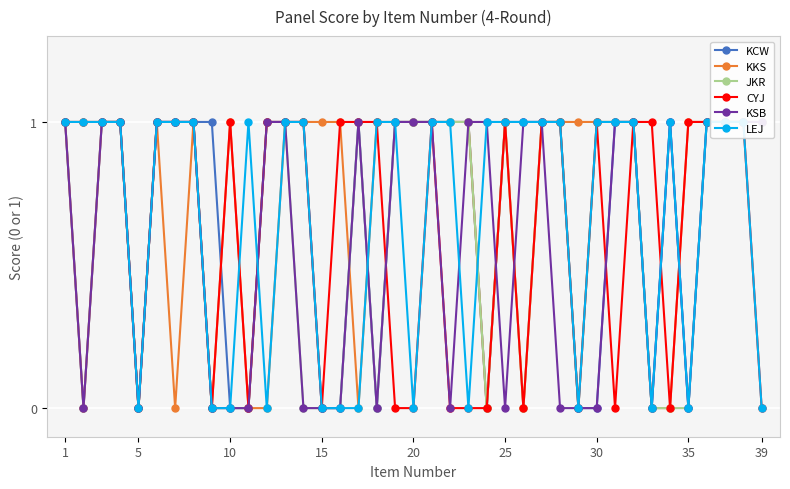

How many distinct data groups are displayed?

6